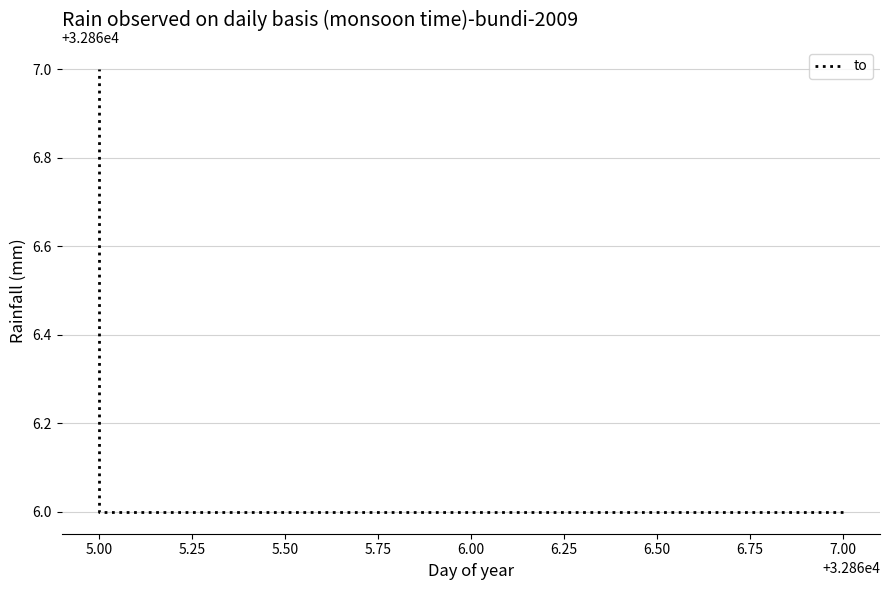

Count the number of values greater than 32866.

1